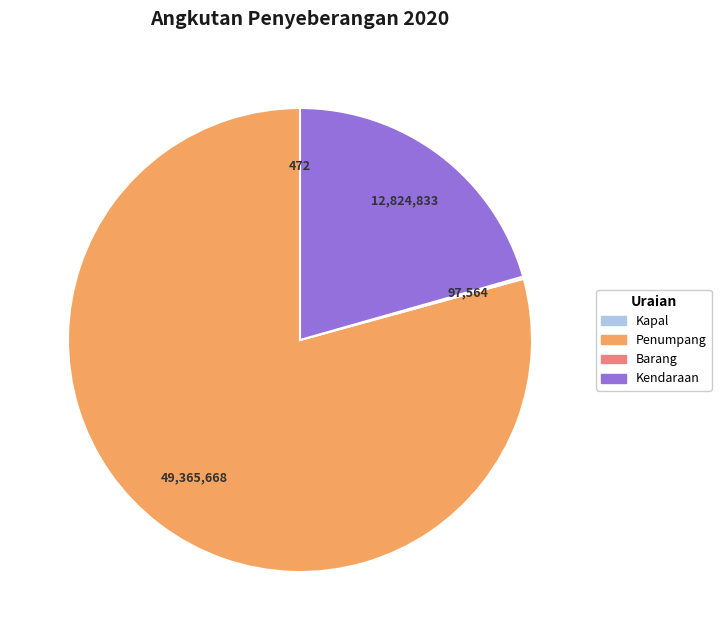

Does any single category account for the majority?

Yes